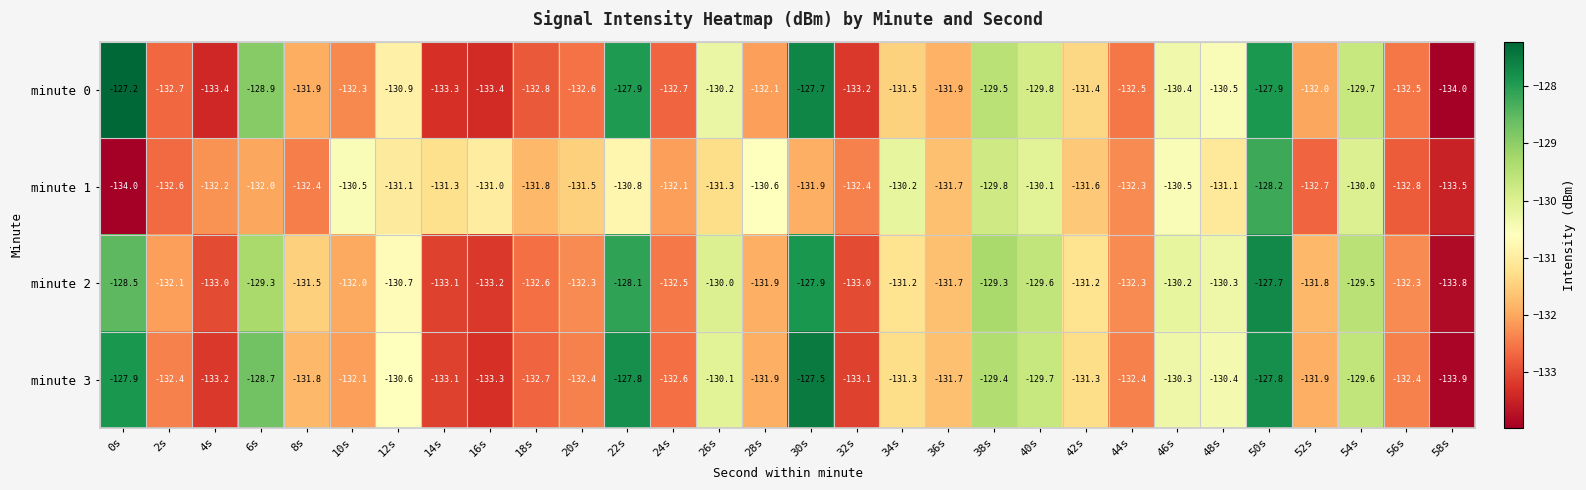

Rank the series at 8s from highest to lowest value.

minute 2, minute 3, minute 0, minute 1